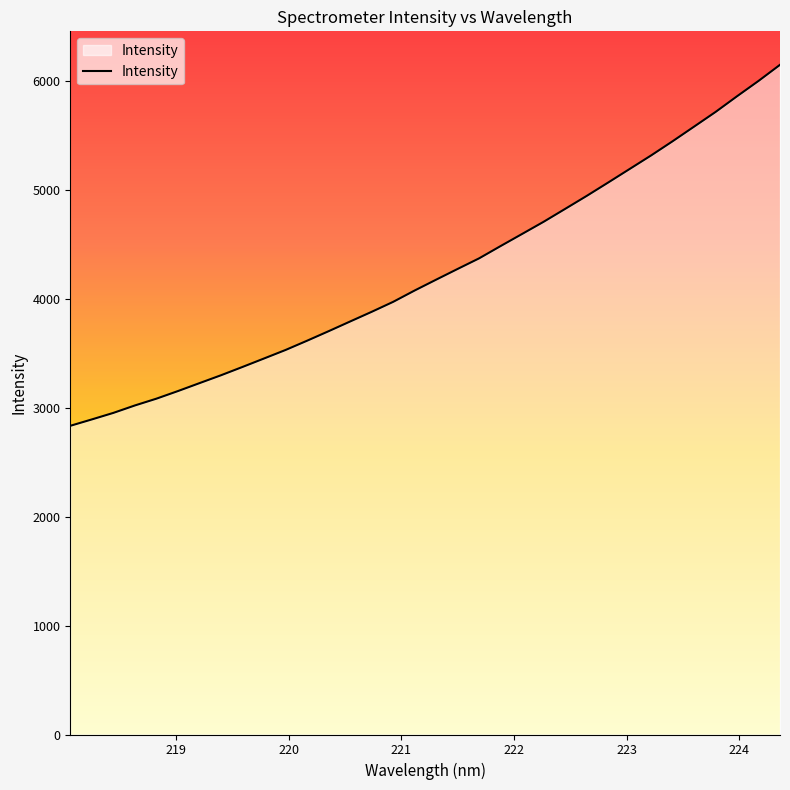

What is the difference between the maximum and minimum values?

3315.2